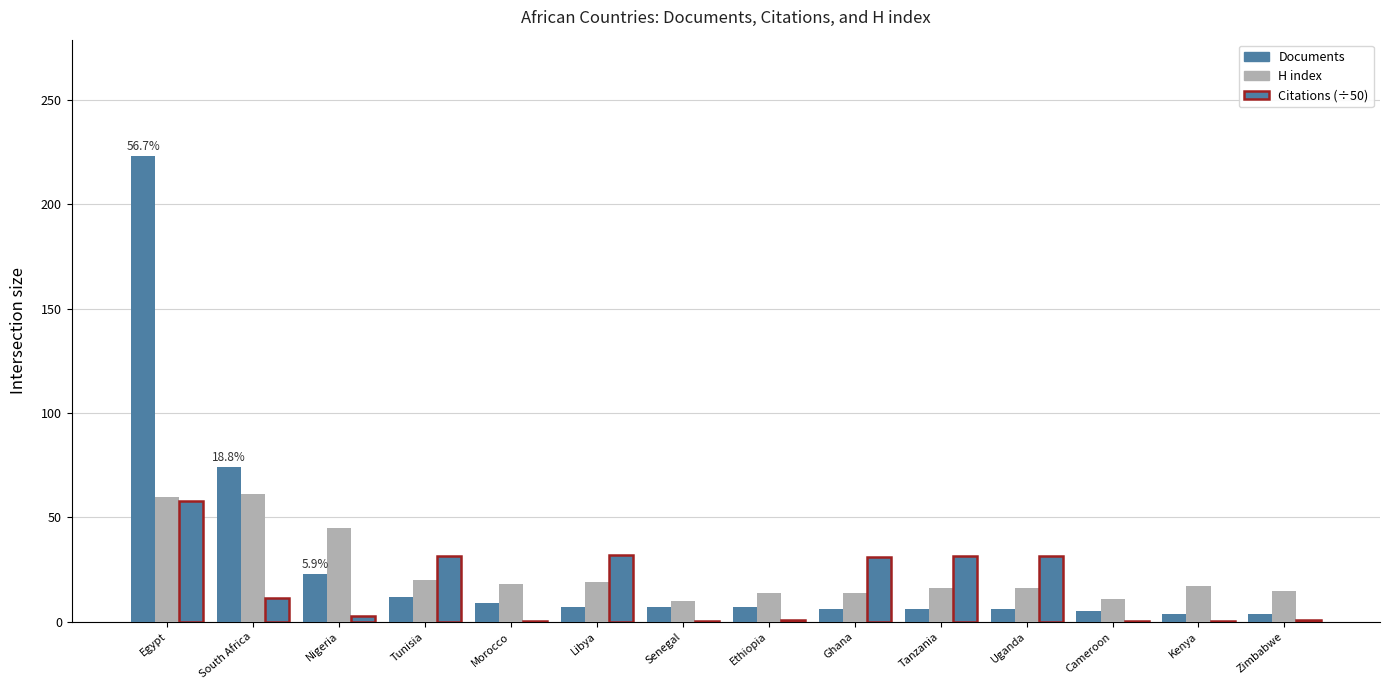

Which series has the largest total across all categories?

Documents